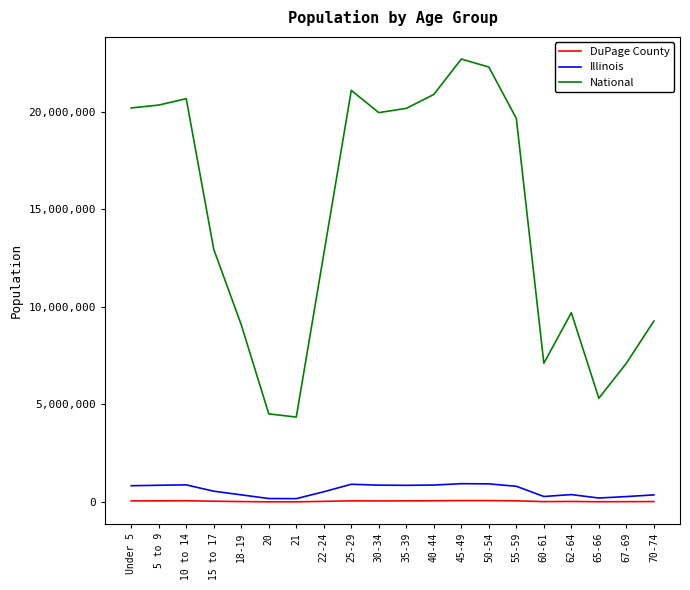

What is the sum of all National values?

290190983